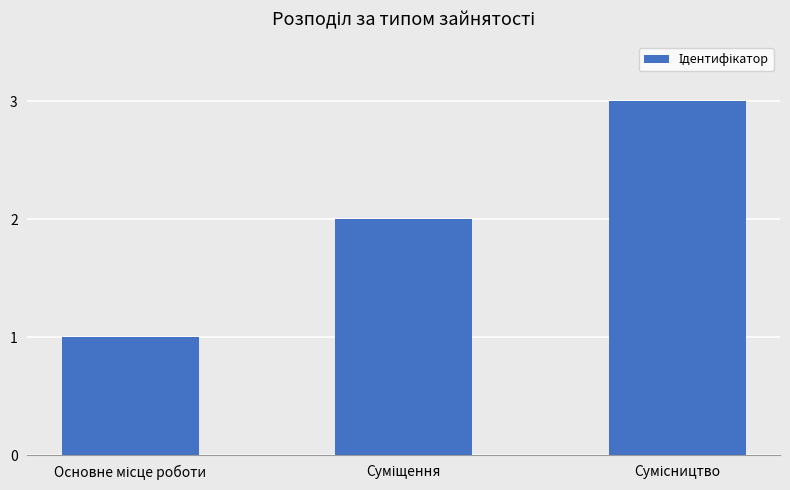

What is the sum of all values?

6